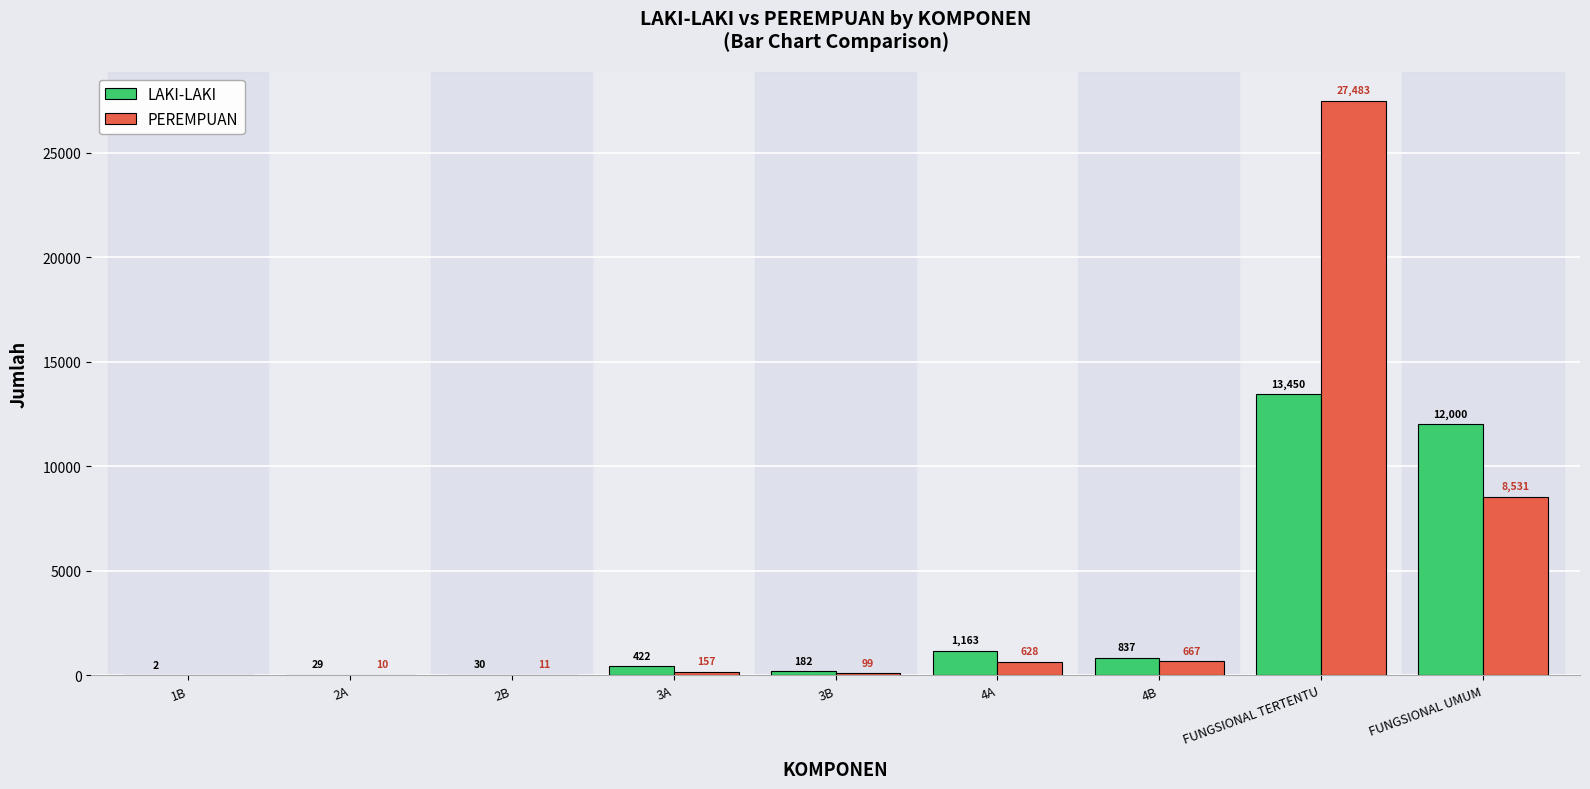

How many categories are shown in the chart?

9